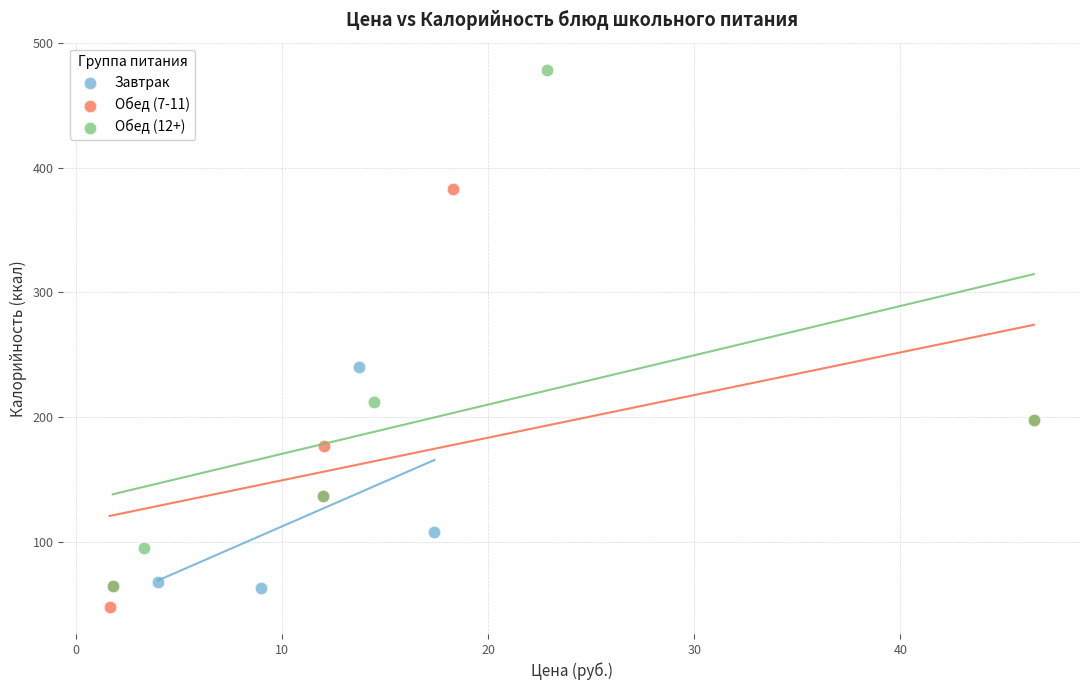

What are all the series names shown in the legend?

Завтрак, Обед (7-11), Обед (12+)